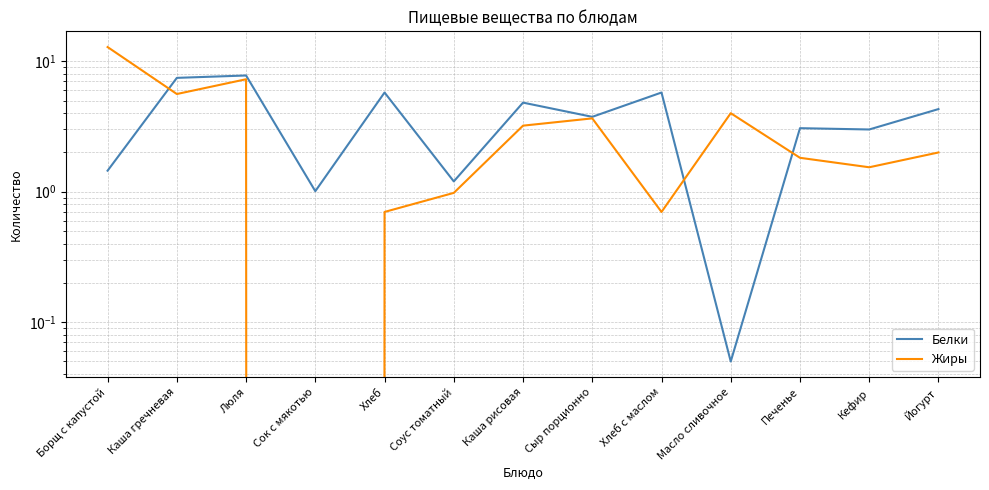

Rank the categories by Белки value from highest to lowest.

Люля, Каша гречневая, Хлеб, Хлеб с маслом, Каша рисовая, Йогурт, Сыр порционно, Печенье, Кефир, Борщ с капустой, Соус томатный, Сок с мякотью, Масло сливочное